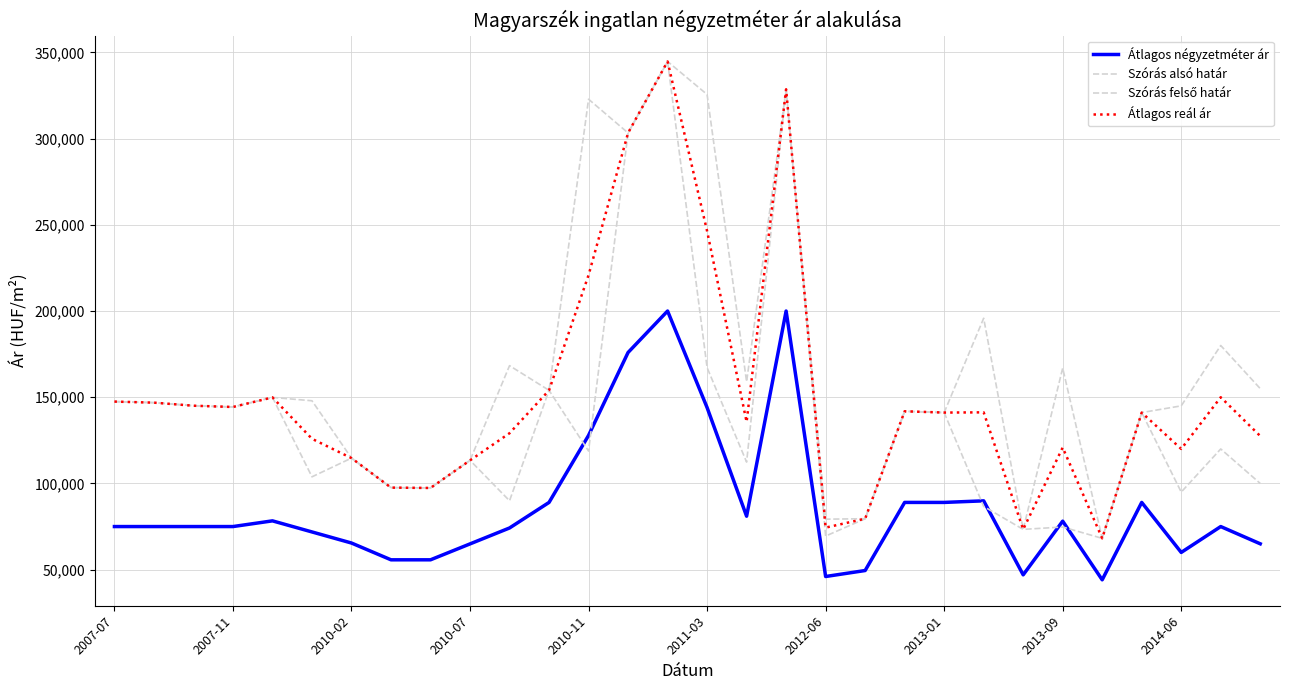

Which category has the highest value in the Szórás felső határ series?

14